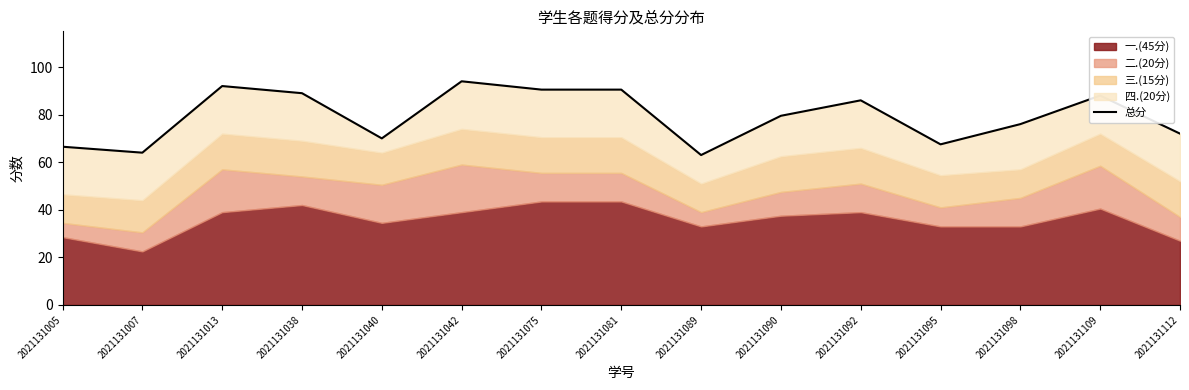

Approximately how many times larger is the value at 2021131112 compared to 2021131013?

0.8